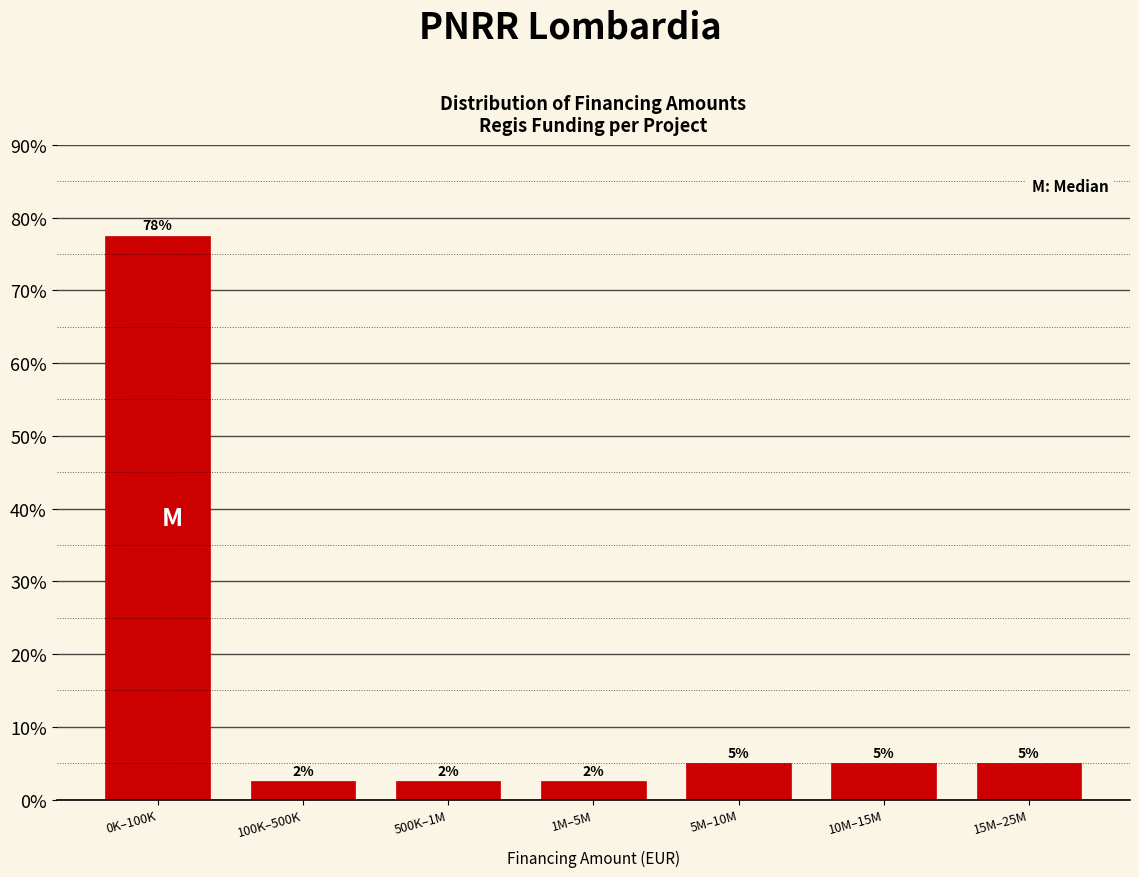

How many bars are there in total?

7